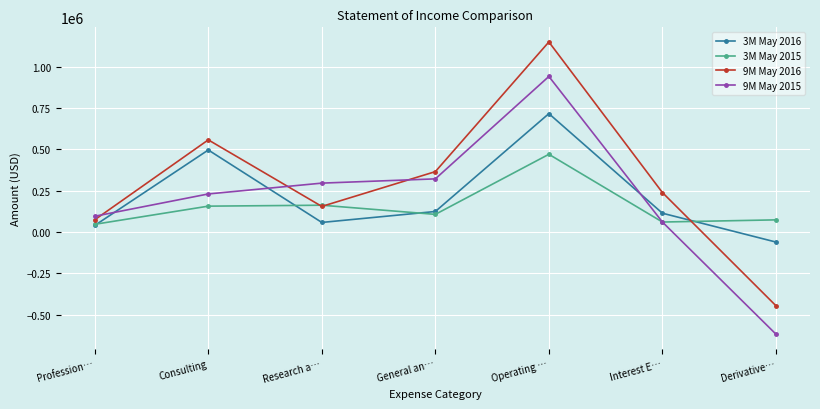

Which series has the largest total across all categories?

9M May 2016